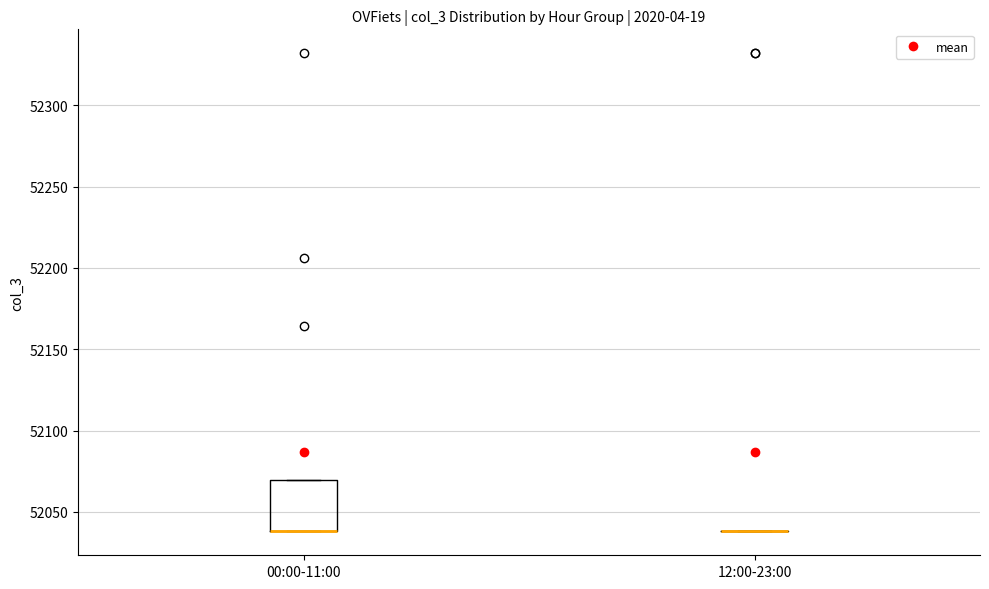

Which box is the tallest, from its lower edge to its upper edge?

00:00-11:00